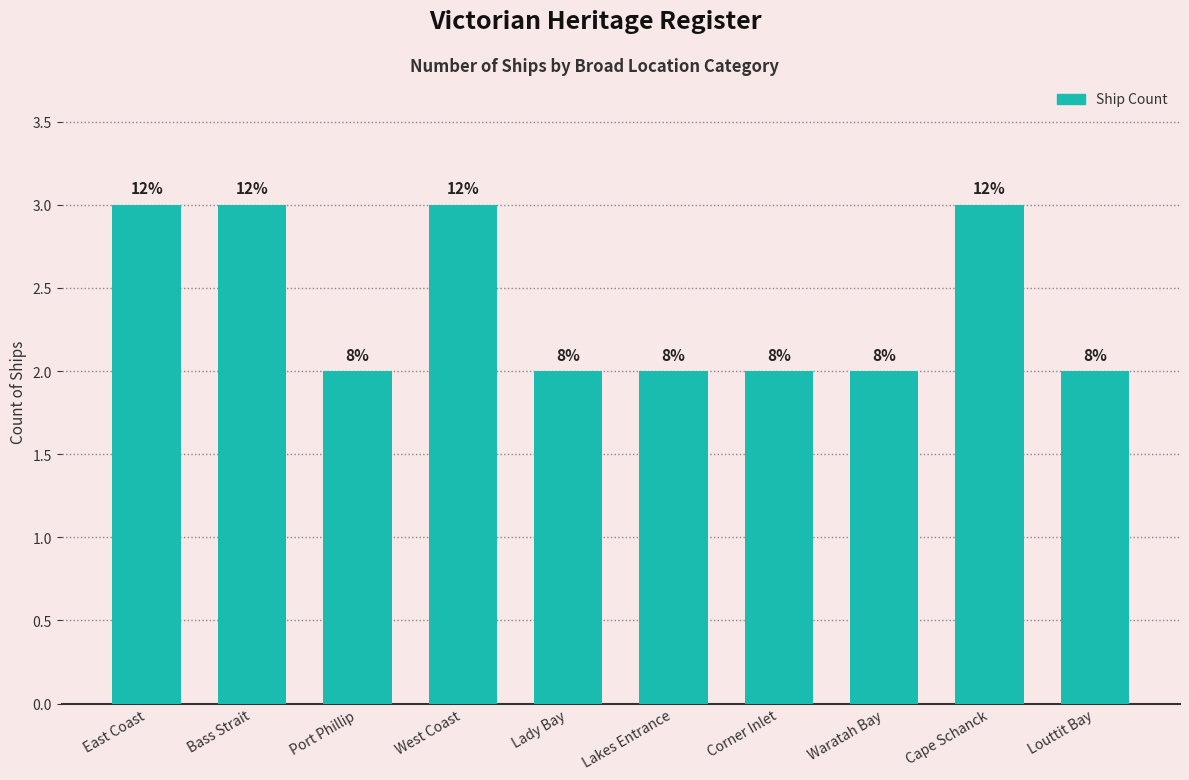

What is the approximate value at Waratah Bay?

2